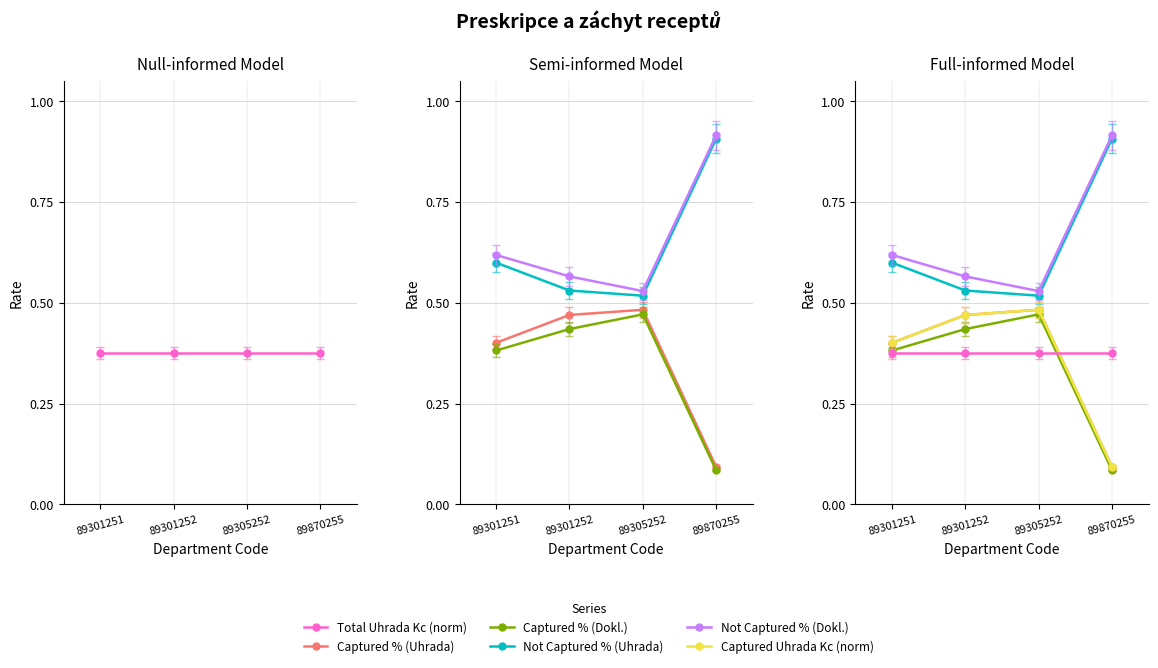

List the series in order of their peak value, lowest first.

Total Uhrada Kc (norm), Captured % (Dokl.), Captured % (Uhrada), Captured Uhrada Kc (norm), Not Captured % (Uhrada), Not Captured % (Dokl.)